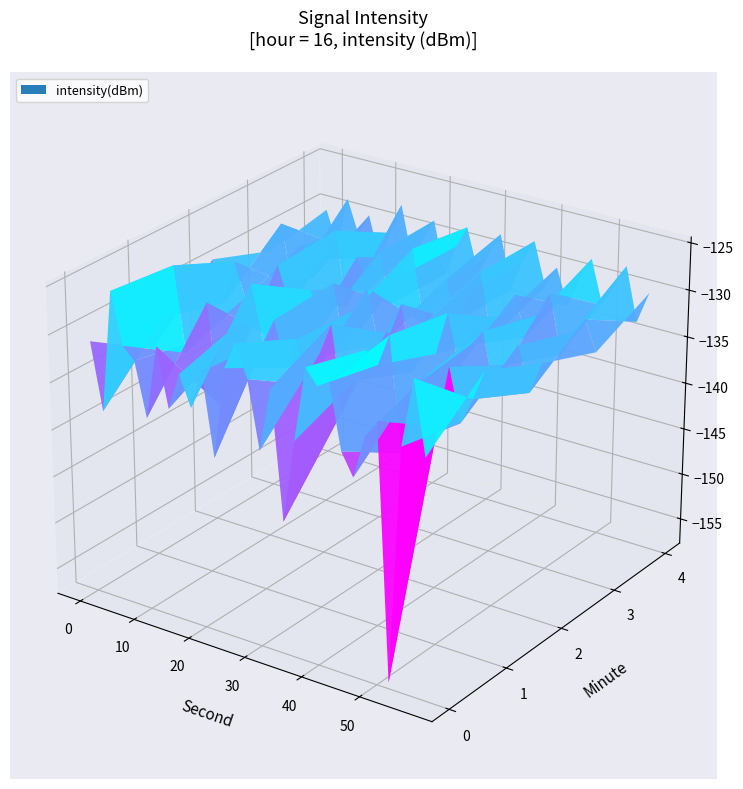

What is the spread (max minus min) of values at 26?

28.9